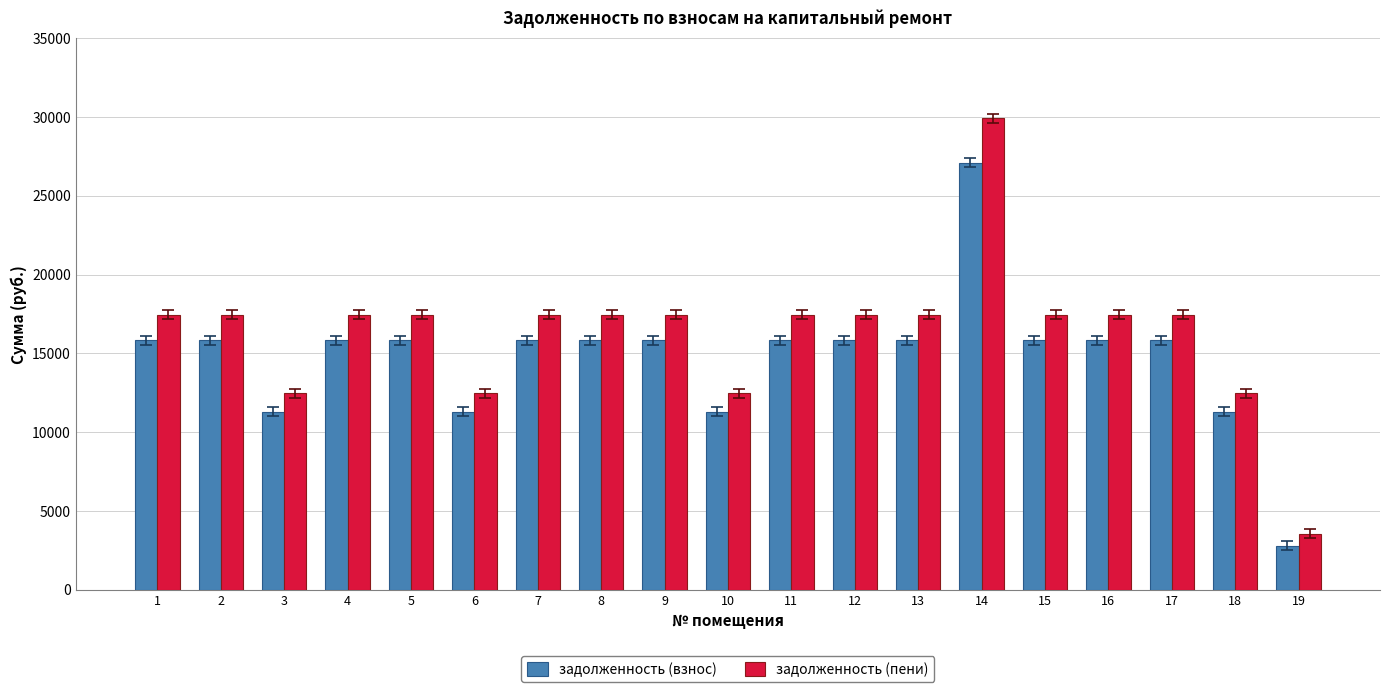

The value of задолженность (взнос) at 3 is 11294.4. True or false?

True